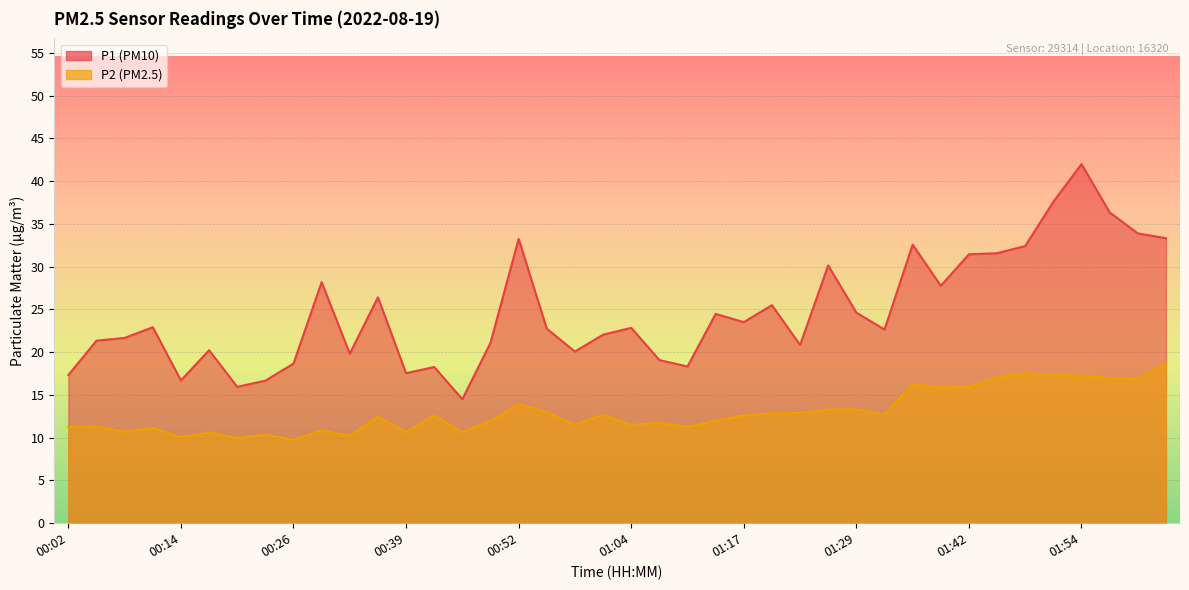

How many lines are shown in the chart?

2